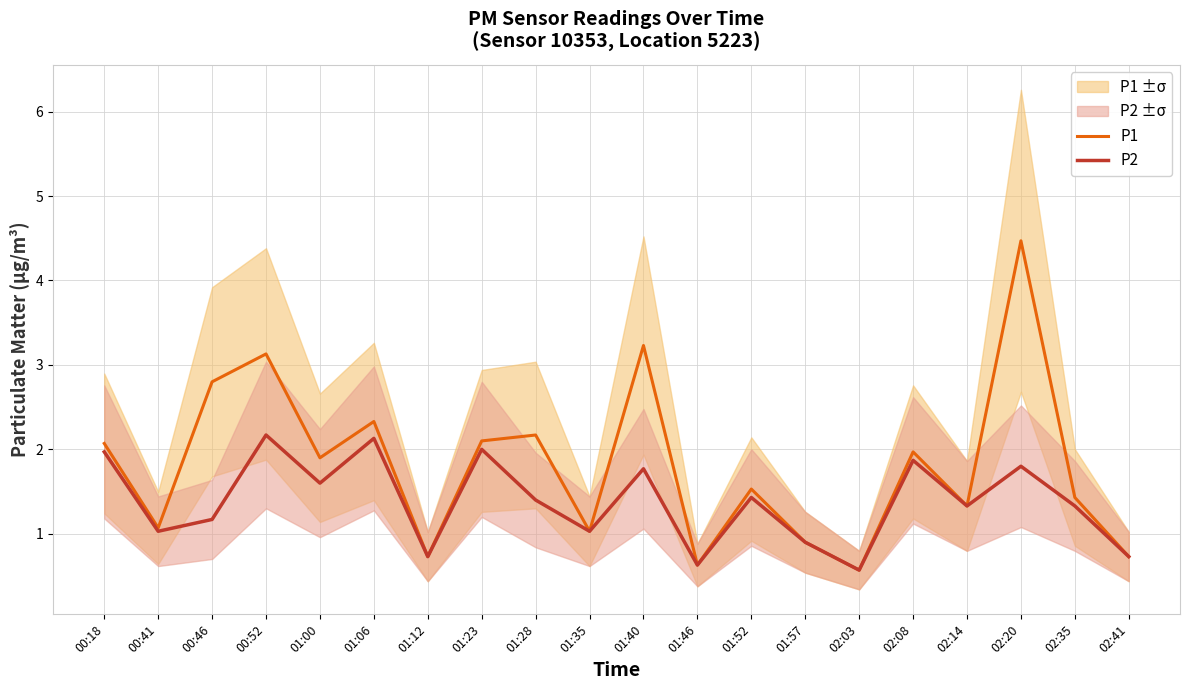

True or false: P2 has more than 0 interior local peaks.

True